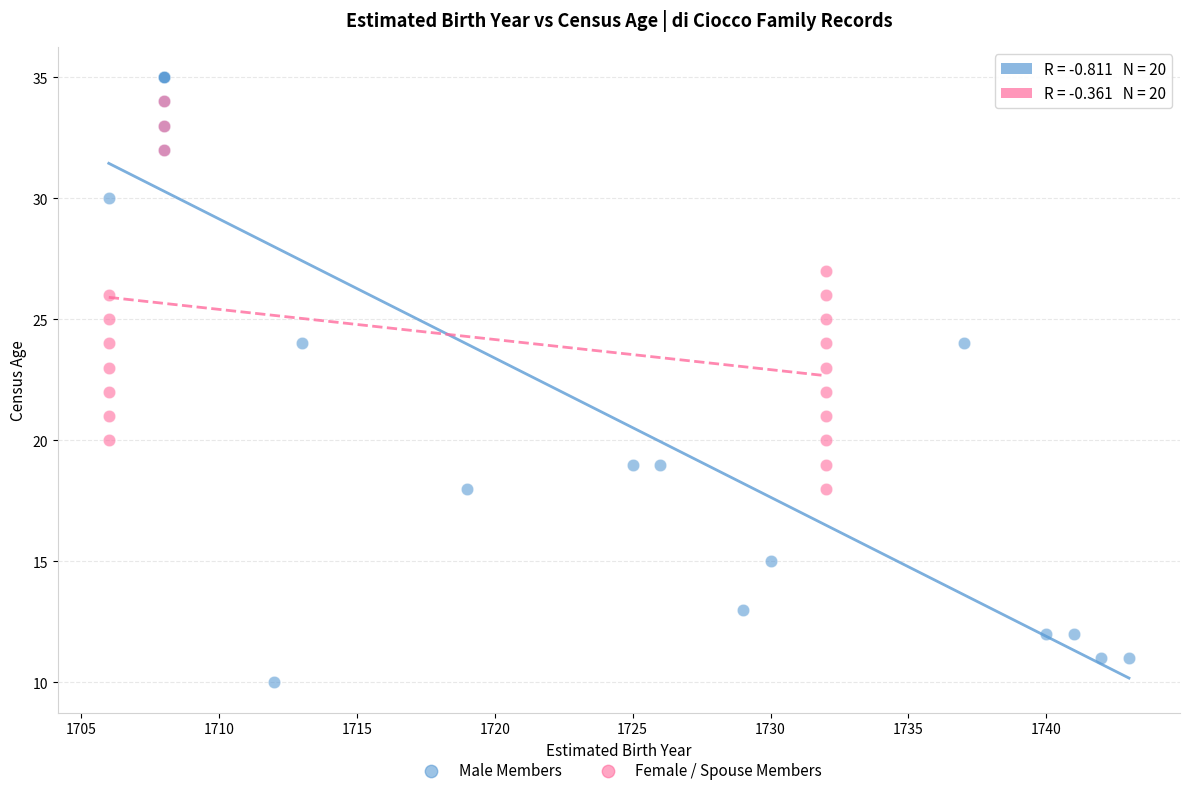

Which series has the largest Y range (max minus min)?

Male Members